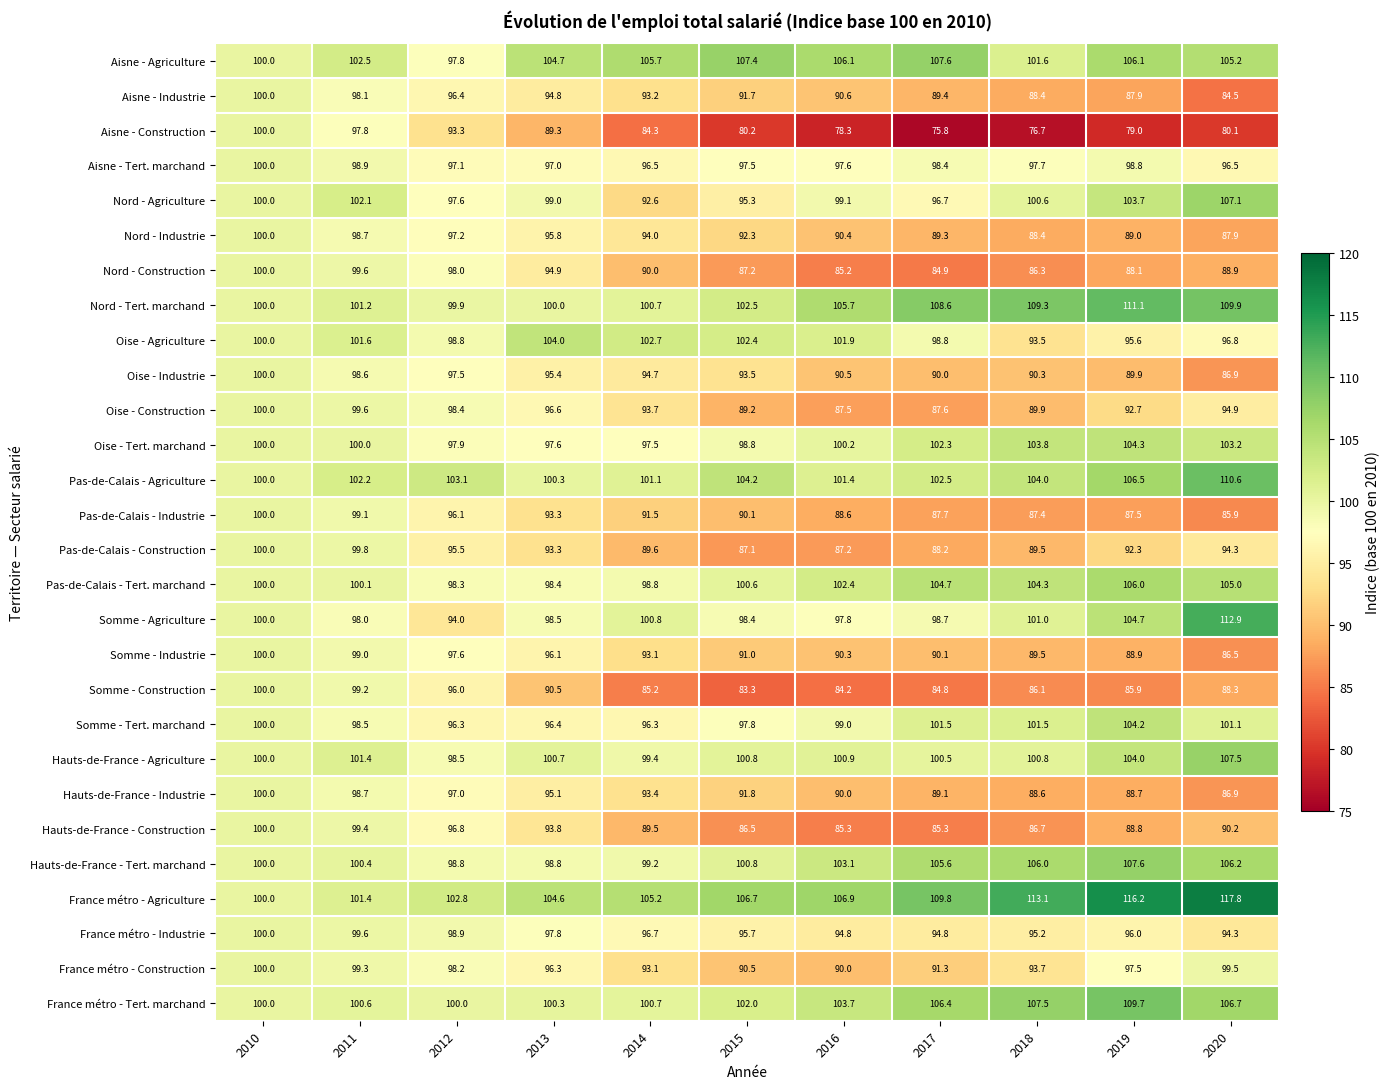

At which category does the chart reach its peak across all series?

2020